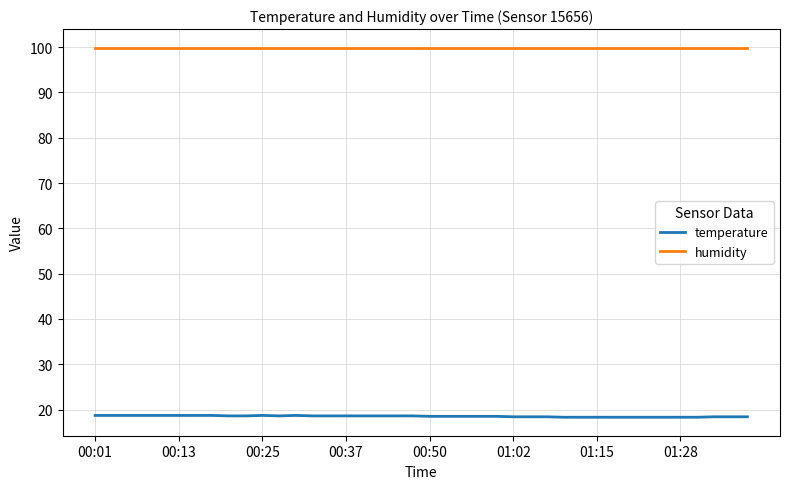

Which series has the largest total across all categories?

humidity